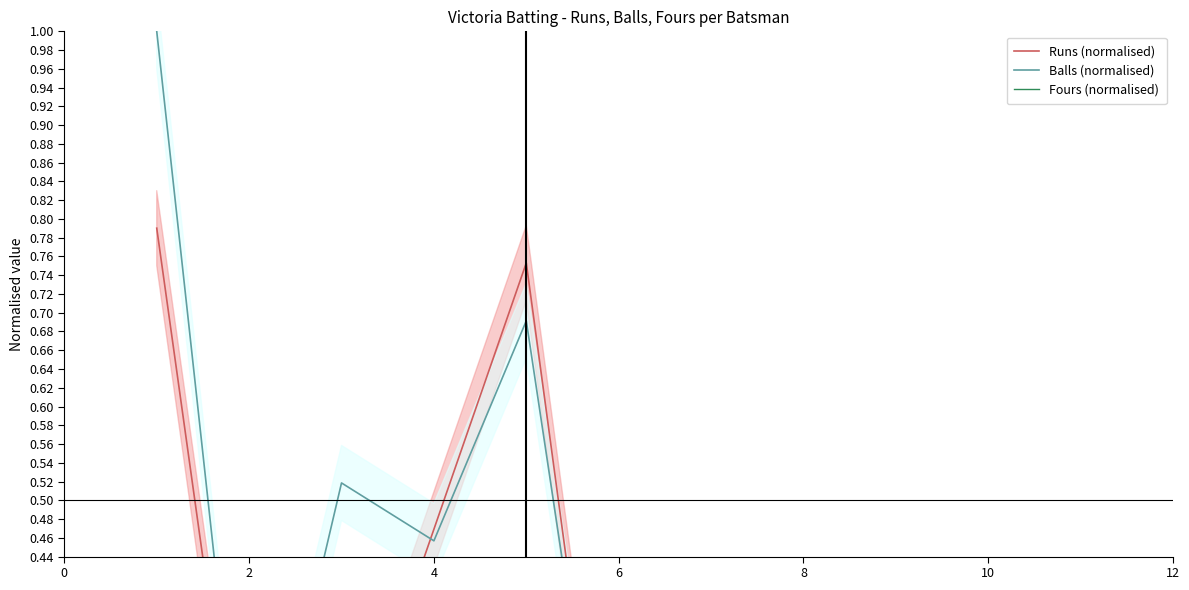

What are all the series names shown in the legend?

Runs (normalised), Balls (normalised), Fours (normalised)